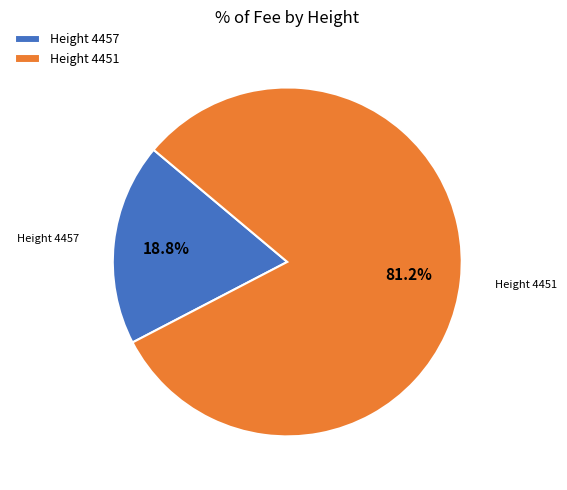

Between Height 4457 and Height 4451, which is larger?

Height 4451